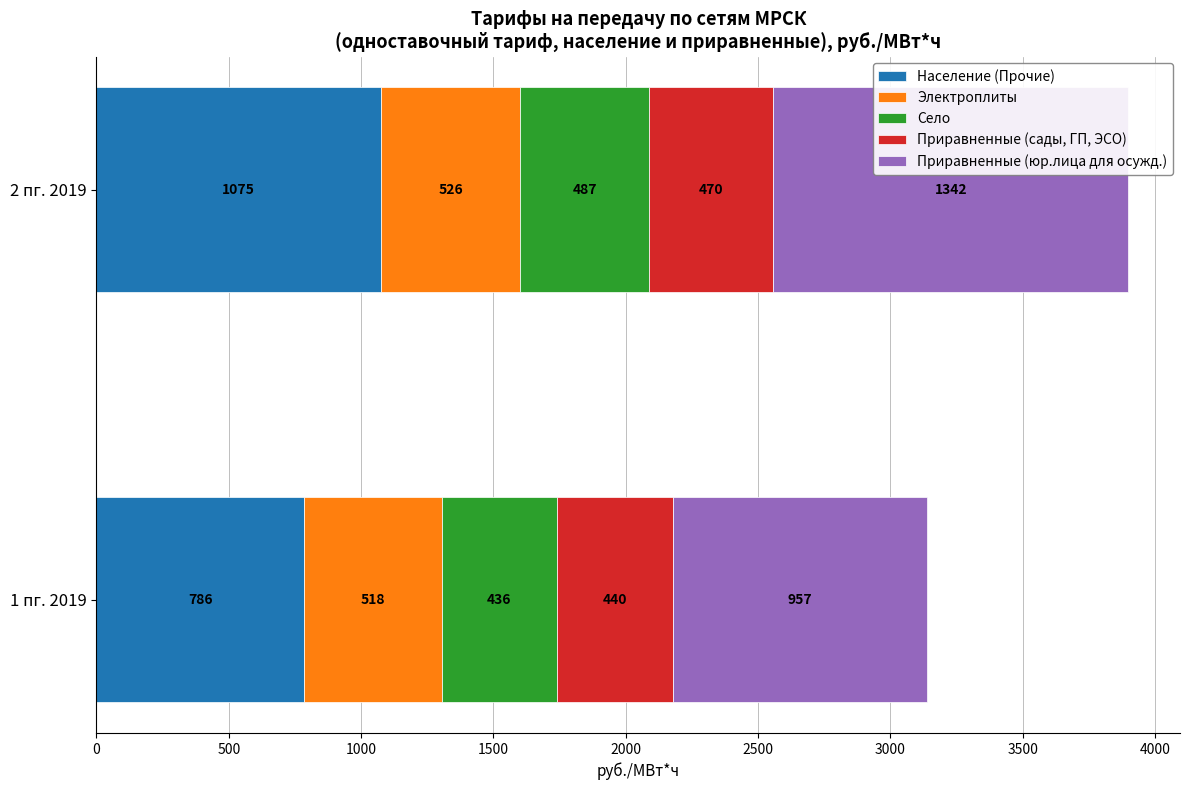

What are all the series names shown in the legend?

Население (Прочие), Электроплиты, Село, Приравненные (сады, ГП, ЭСО), Приравненные (юр.лица для осужд.)